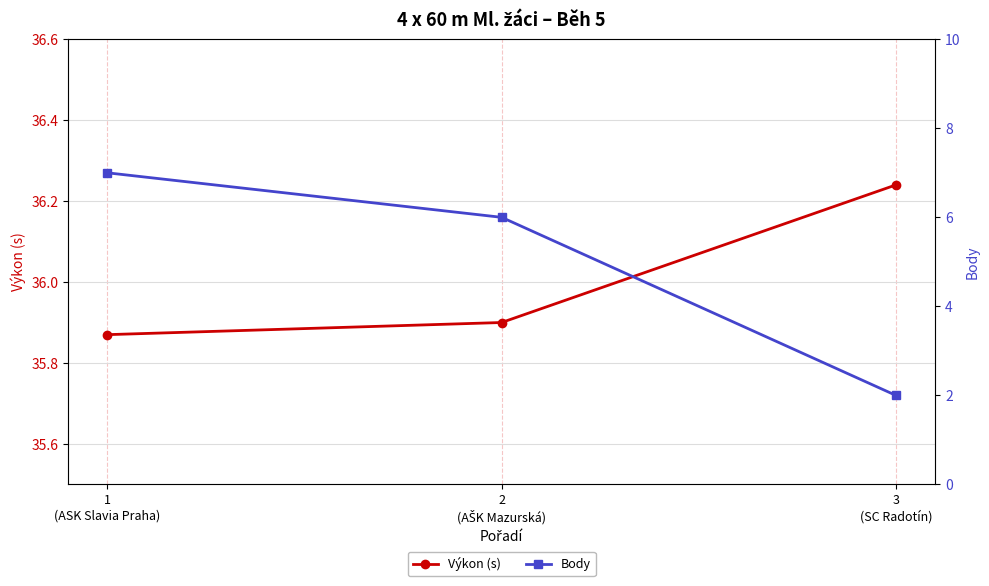

What are all the series names shown in the legend?

Výkon (s), Body